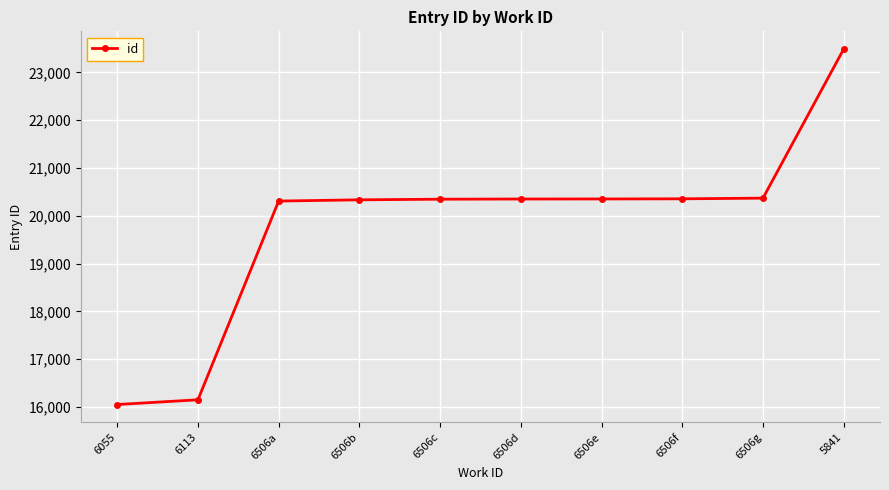

What is the average value?

19810